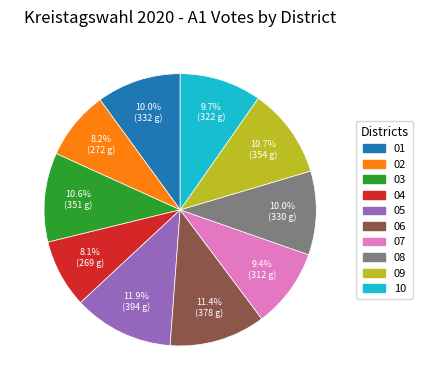

How much of the chart is everything except 04?

91.9%